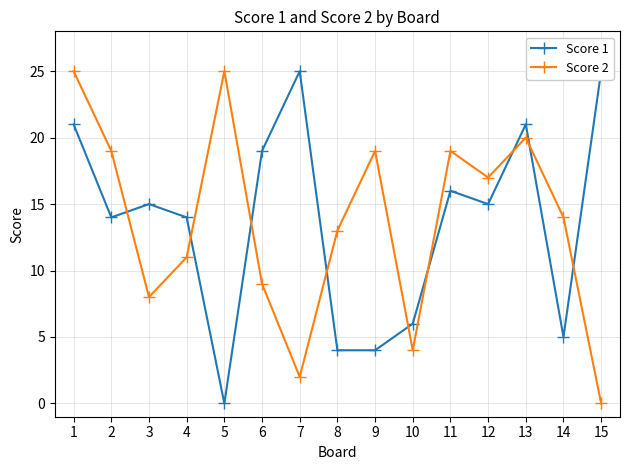

What is the difference between the Score 2 values at 3 and 9?

11